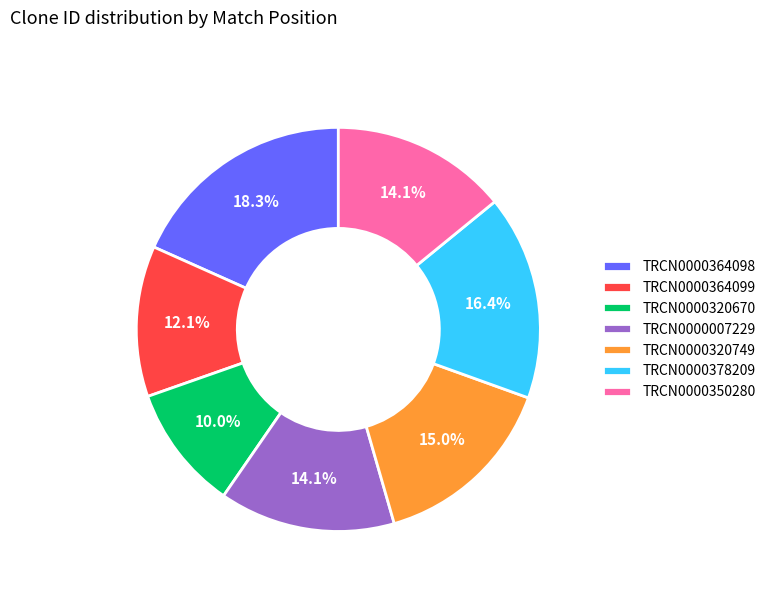

What is the ratio of the value at TRCN0000364098 to the value at TRCN0000378209?

1.1